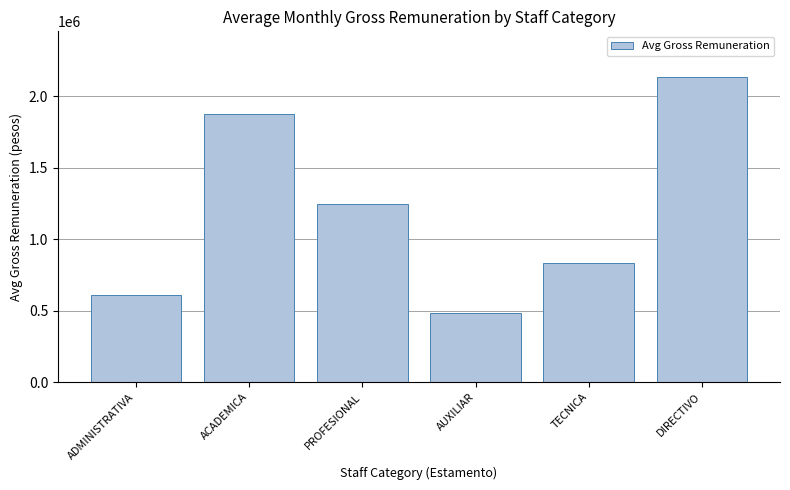

Between TECNICA and ACADEMICA, which is larger?

ACADEMICA